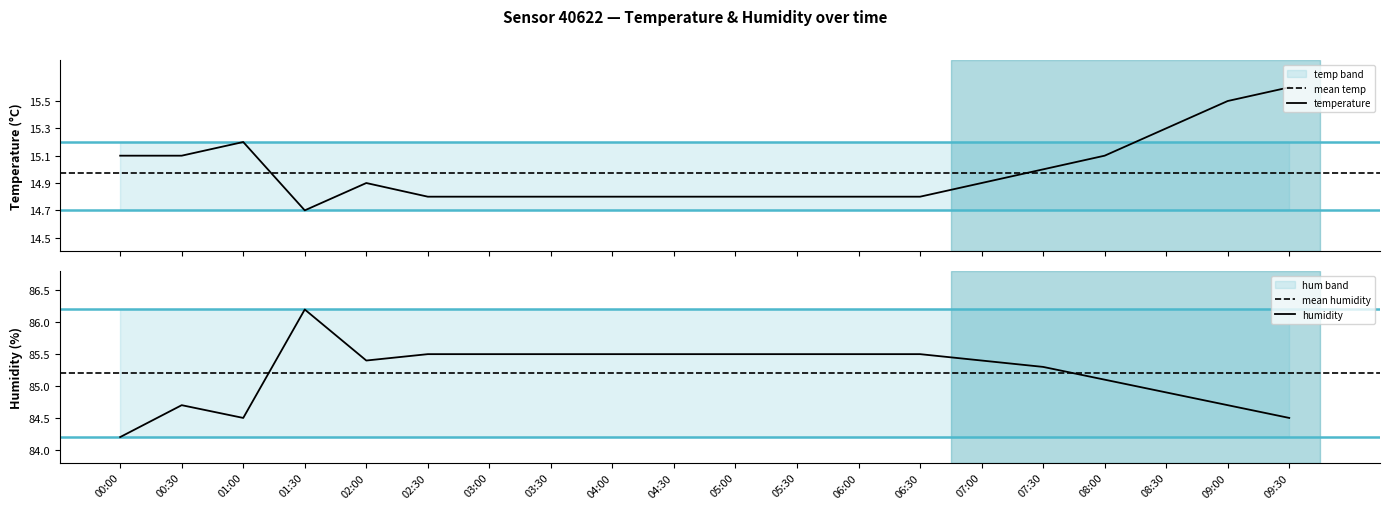

Reading left to right, extract all data points from this chart.

temperature: 00:00=15.1	00:30=15.1	01:00=15.2	01:30=14.7	02:00=14.9	02:30=14.8	03:00=14.8	03:30=14.8	04:00=14.8	04:30=14.8	05:00=14.8	05:30=14.8	06:00=14.8	06:30=14.8	07:00=14.9	07:30=15.0	08:00=15.1	08:30=15.3	09:00=15.5	09:30=15.6
humidity: 00:00=84.2	00:30=84.7	01:00=84.5	01:30=86.2	02:00=85.4	02:30=85.5	03:00=85.5	03:30=85.5	04:00=85.5	04:30=85.5	05:00=85.5	05:30=85.5	06:00=85.5	06:30=85.5	07:00=85.4	07:30=85.3	08:00=85.1	08:30=84.9	09:00=84.7	09:30=84.5